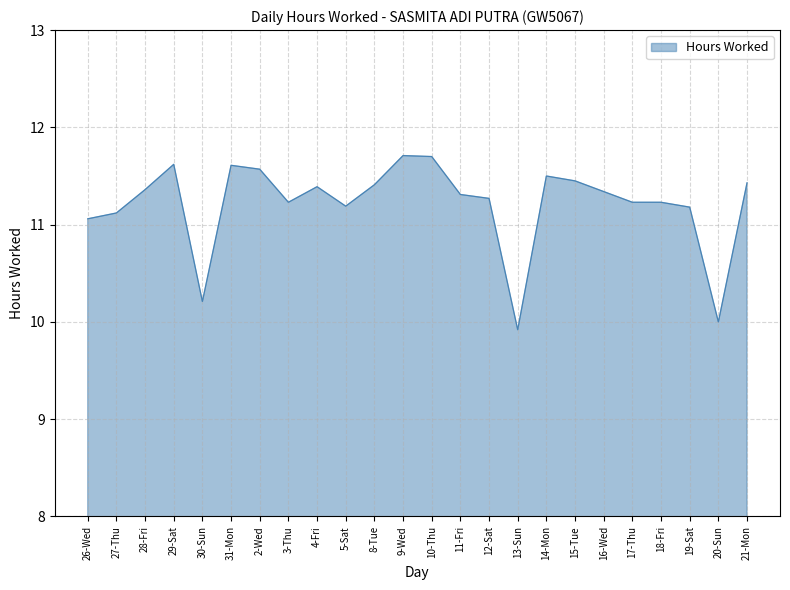

How many lines are shown in the chart?

1